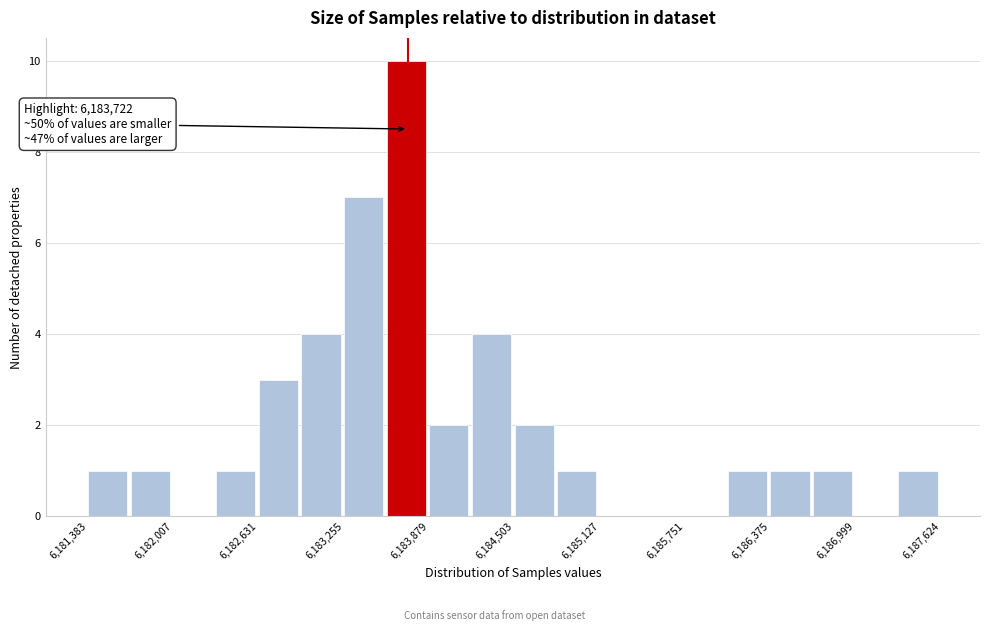

Read against the x-axis, roughly where is the centre of the tallest bar?

6183700